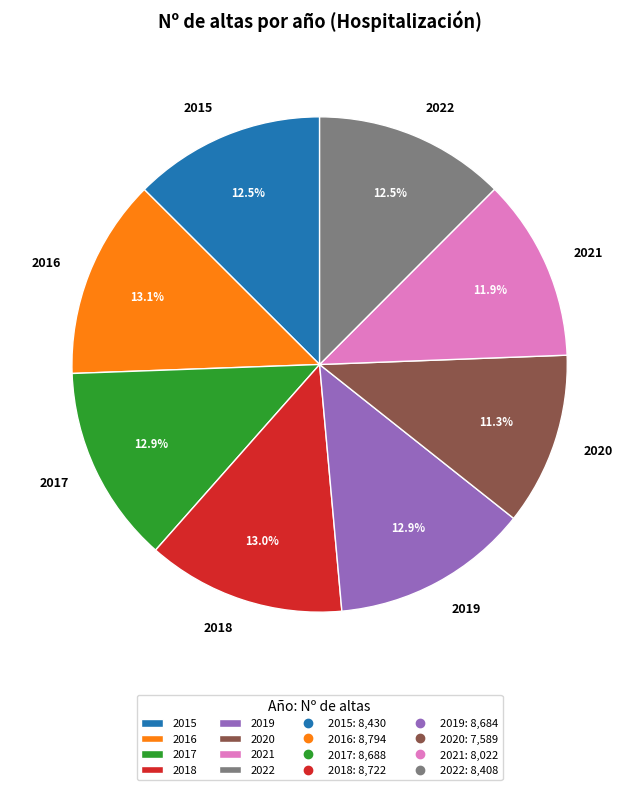

What percentage is the 2020 slice, to the nearest percent?

11%